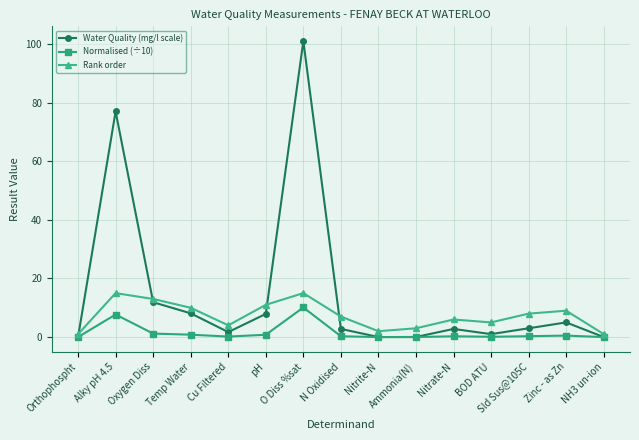

True or false: Water Quality (mg/l scale) has more than 2 points higher than both neighbors.

True